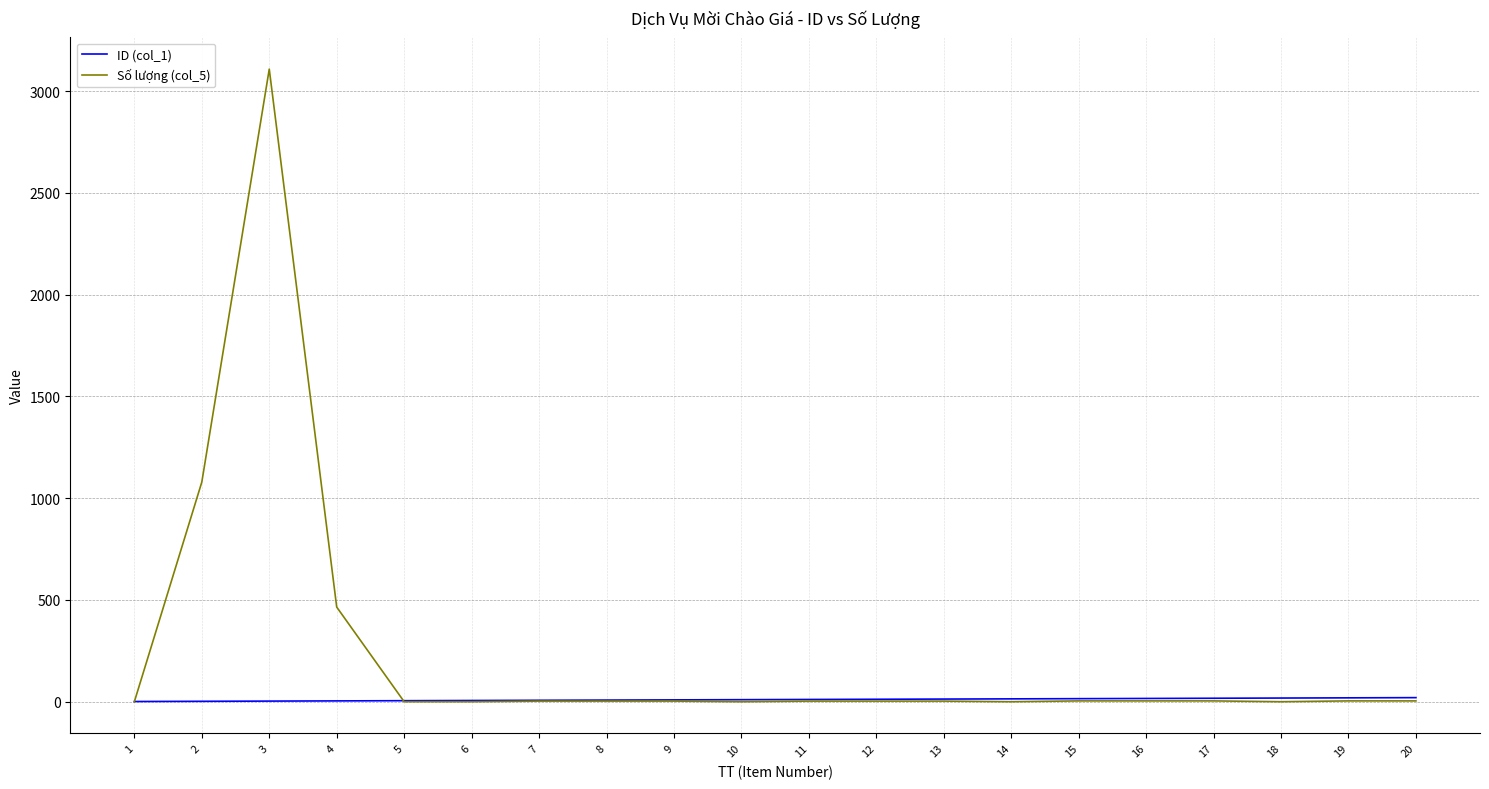

Is the value of Số lượng (col_5) at 2 greater than the value of ID (col_1) at 14?

Yes